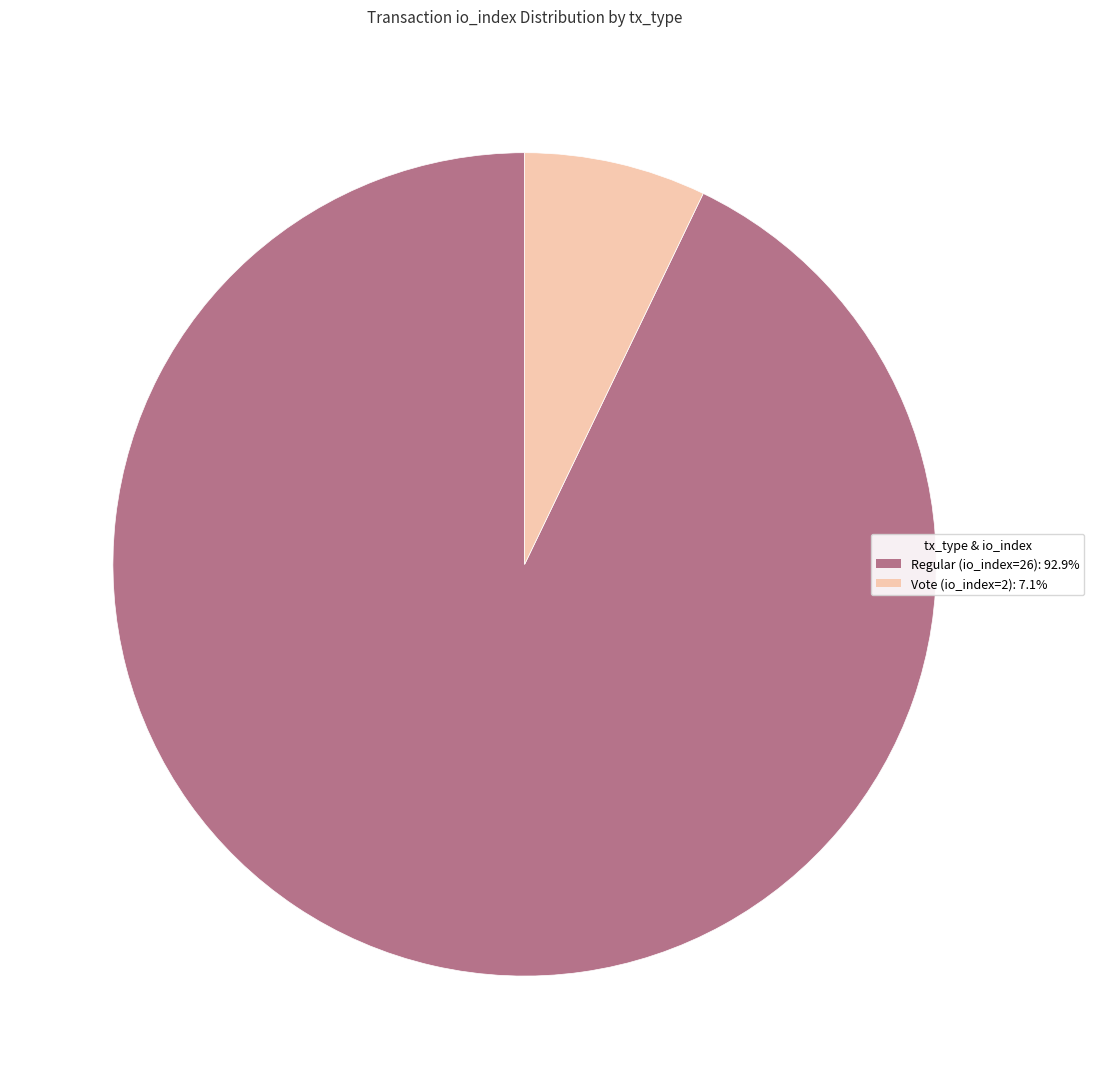

Is it true that Regular (io_index=26) is 93% of the pie?

True